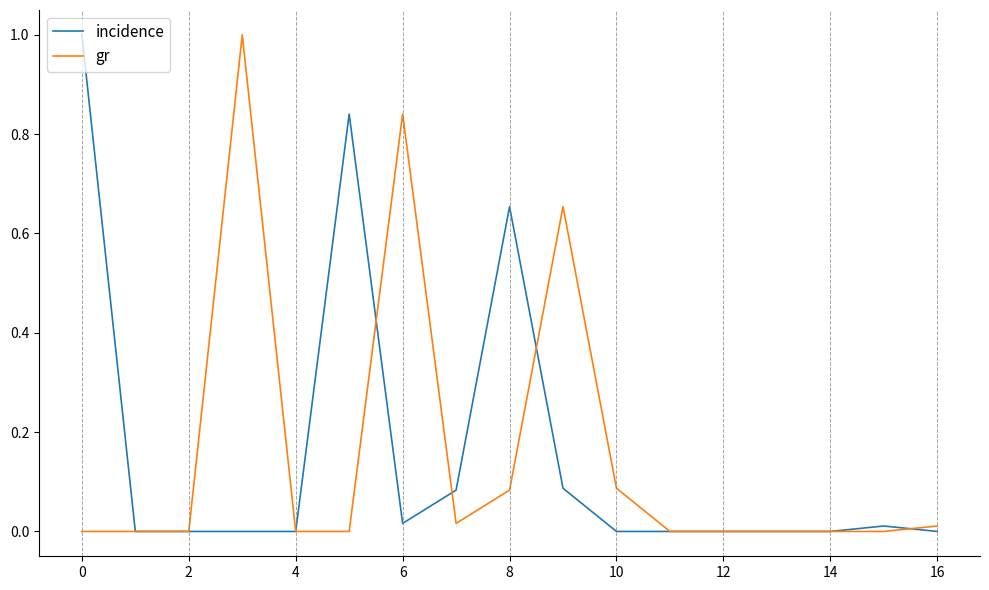

What is the maximum value for incidence?

1.0